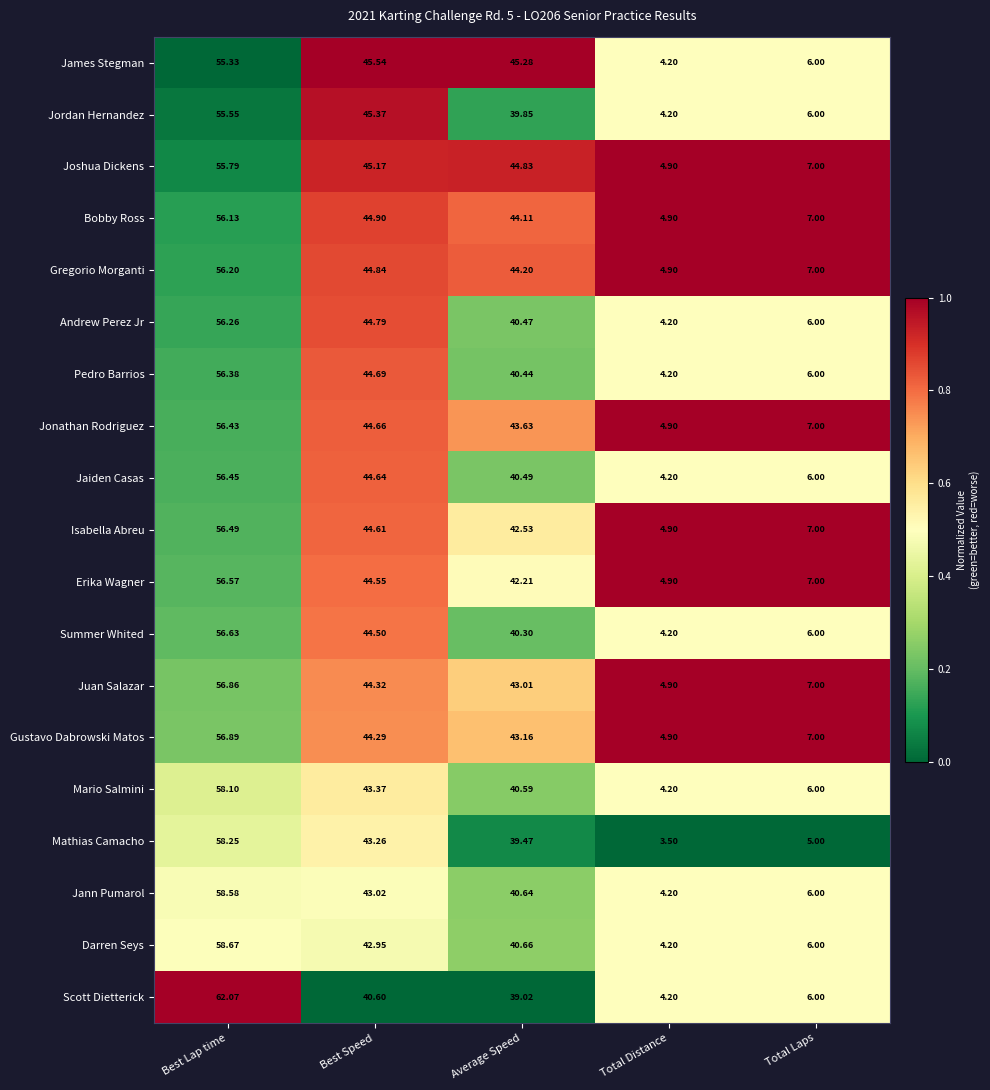

Where is Isabella Abreu nearest to the value 30?

Average Speed